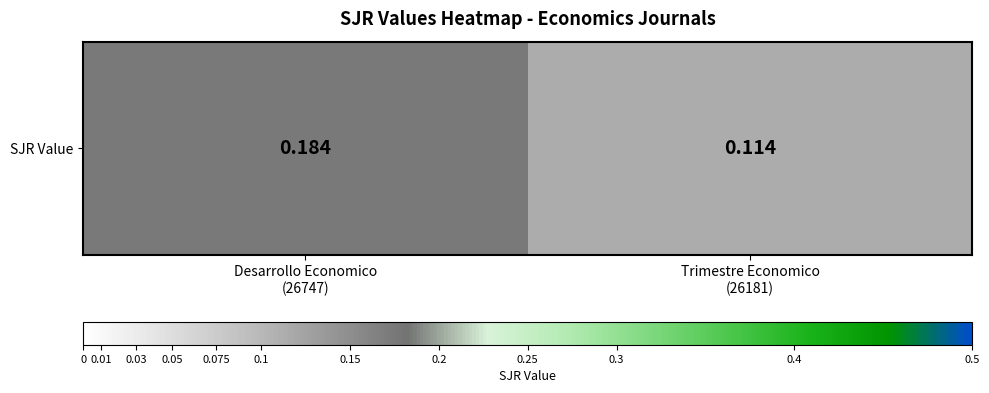

What is the sum of all values?

0.3